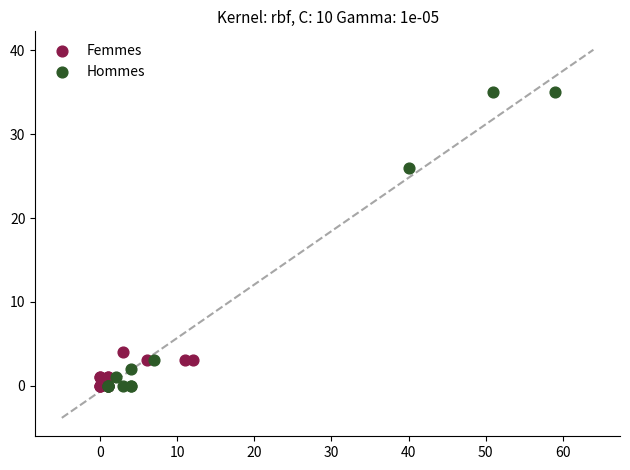

Which series contains the highest Y value?

Hommes